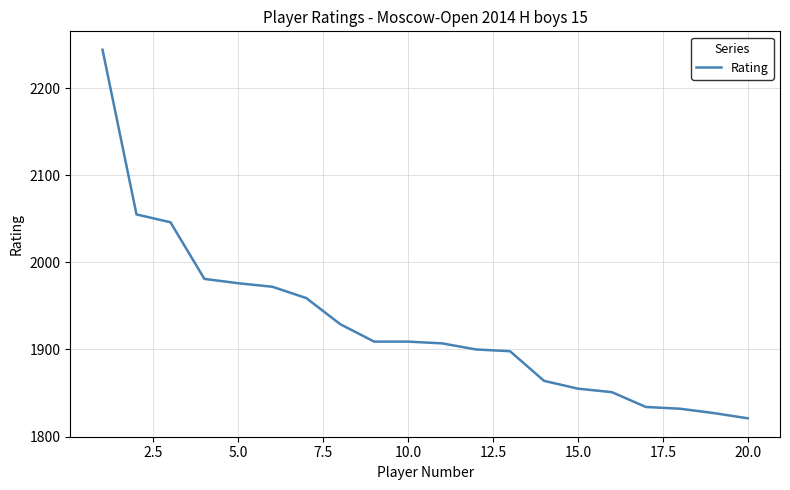

What is the difference between the maximum and minimum values?

423